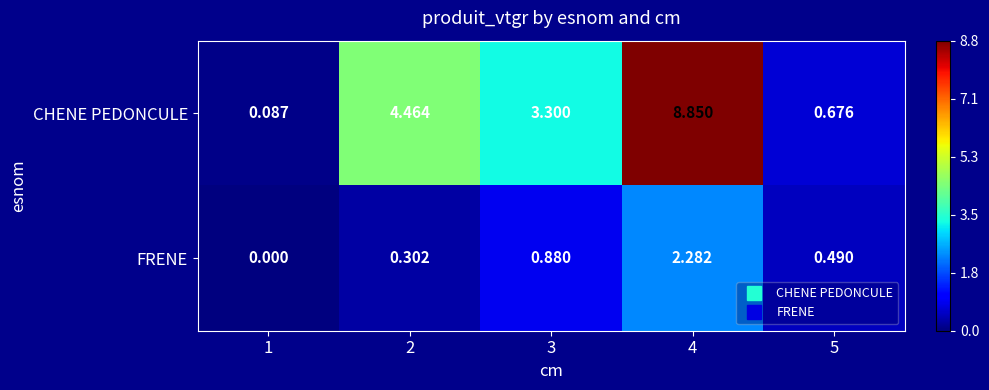

At 5, list the series in order from smallest to largest.

FRENE, CHENE PEDONCULE